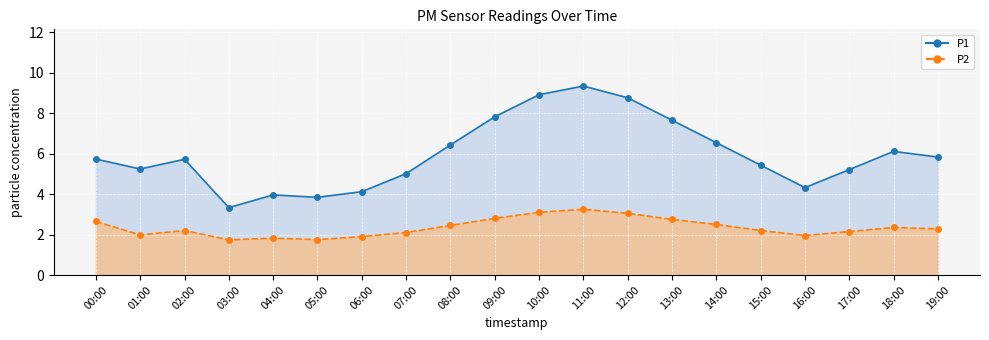

At which category is the sum across all series the highest?

11:00